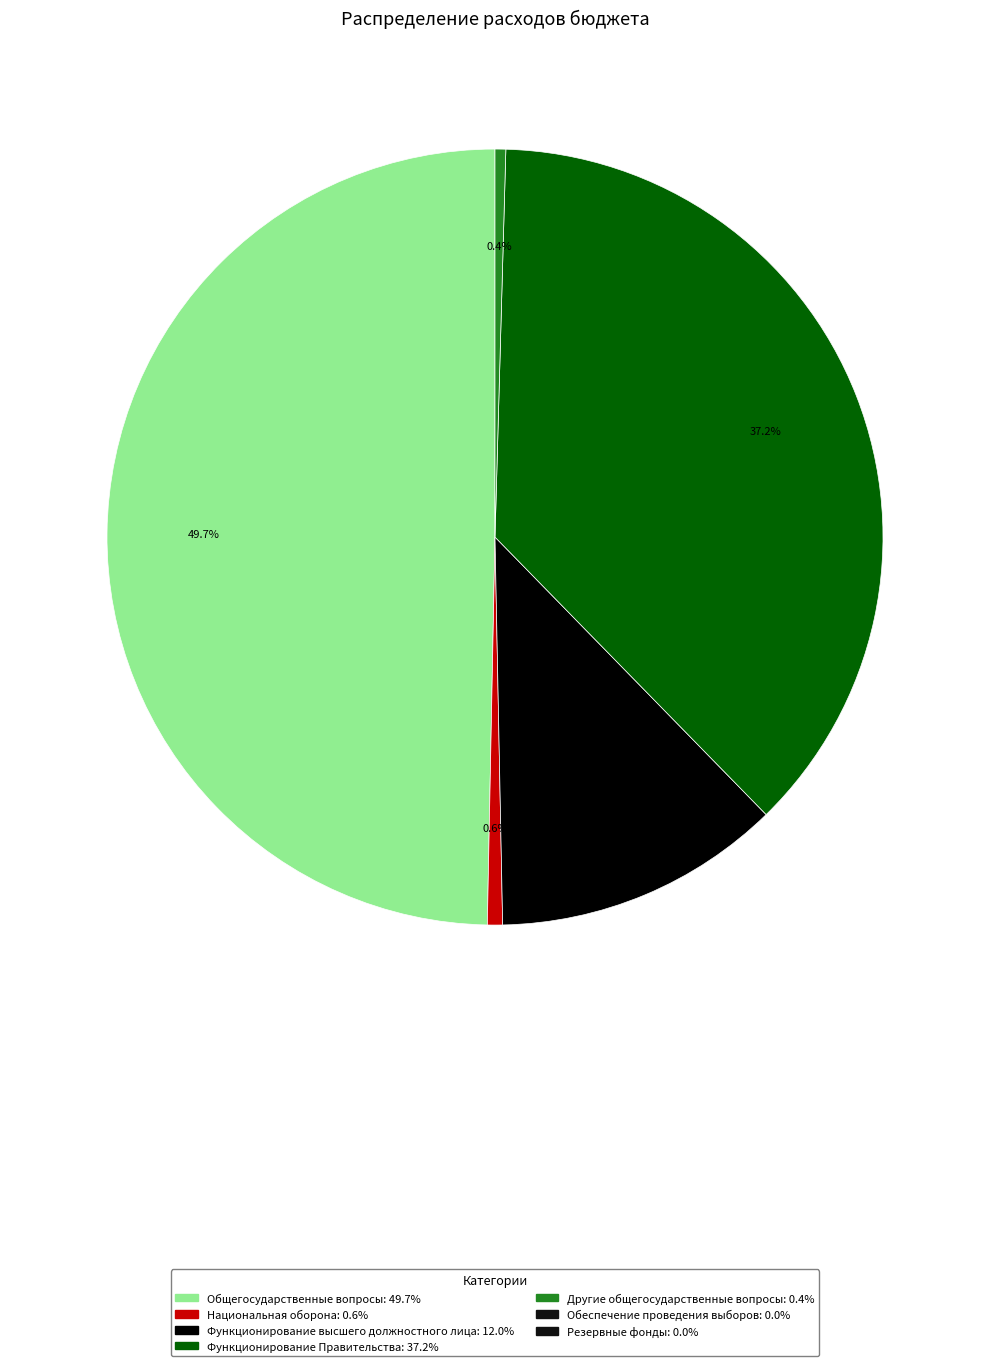

Count the number of slices in the pie.

5